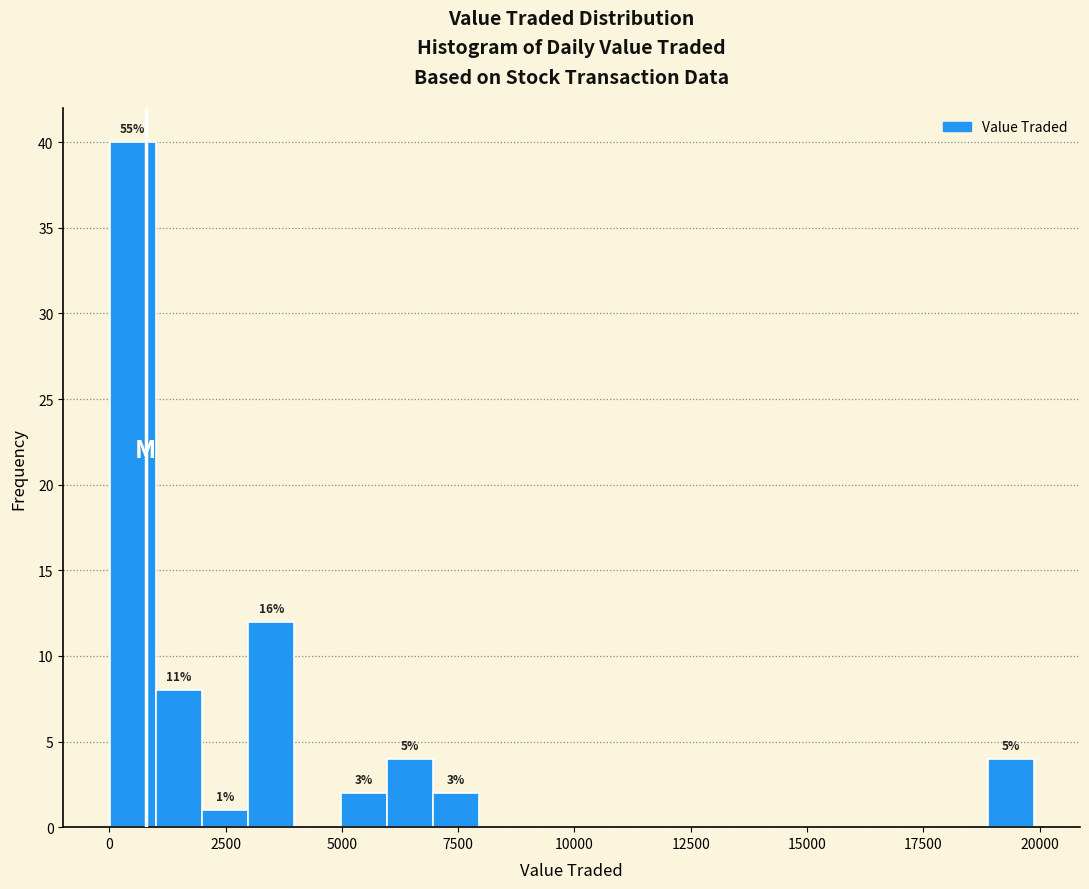

Around what value on the x-axis is the tallest bar? Give the approximate position of its centre, as read against the axis.

500